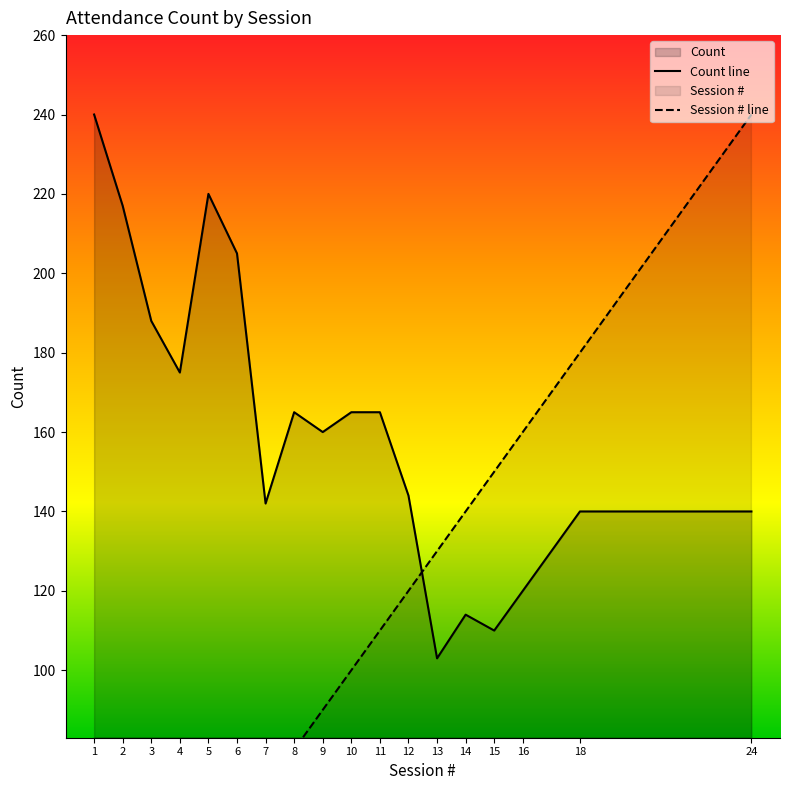

Does the chart display data point markers on the line(s)?

No